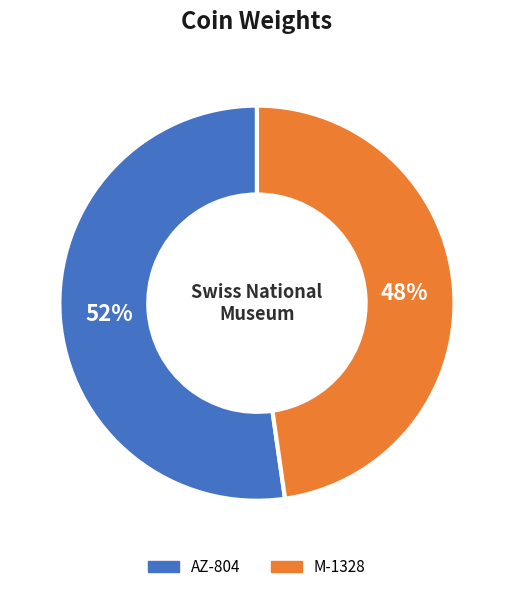

What is the largest slice in the pie chart?

AZ-804